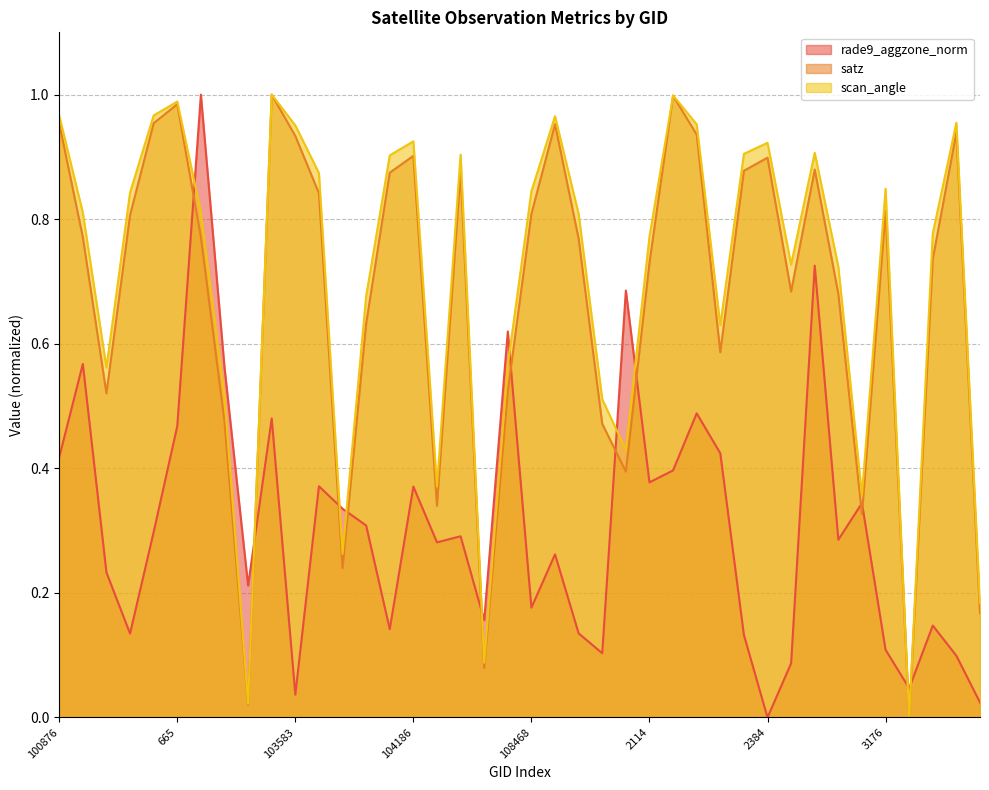

Does the chart have visible grid lines?

Yes